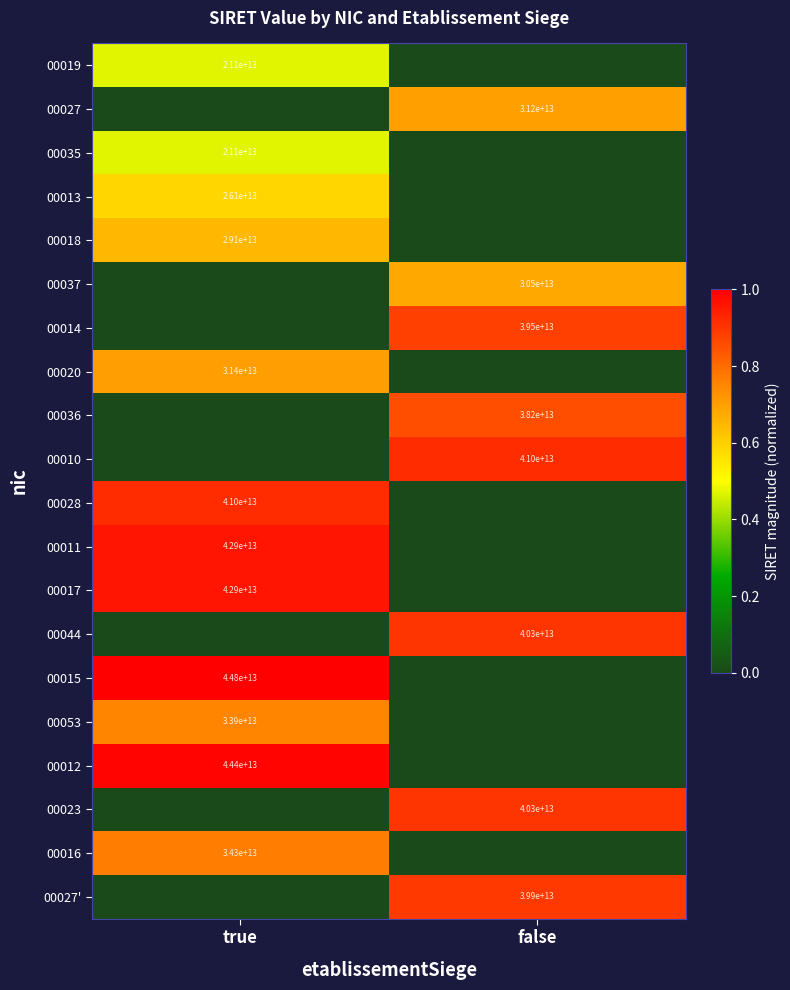

Between false and true, which is larger?

true